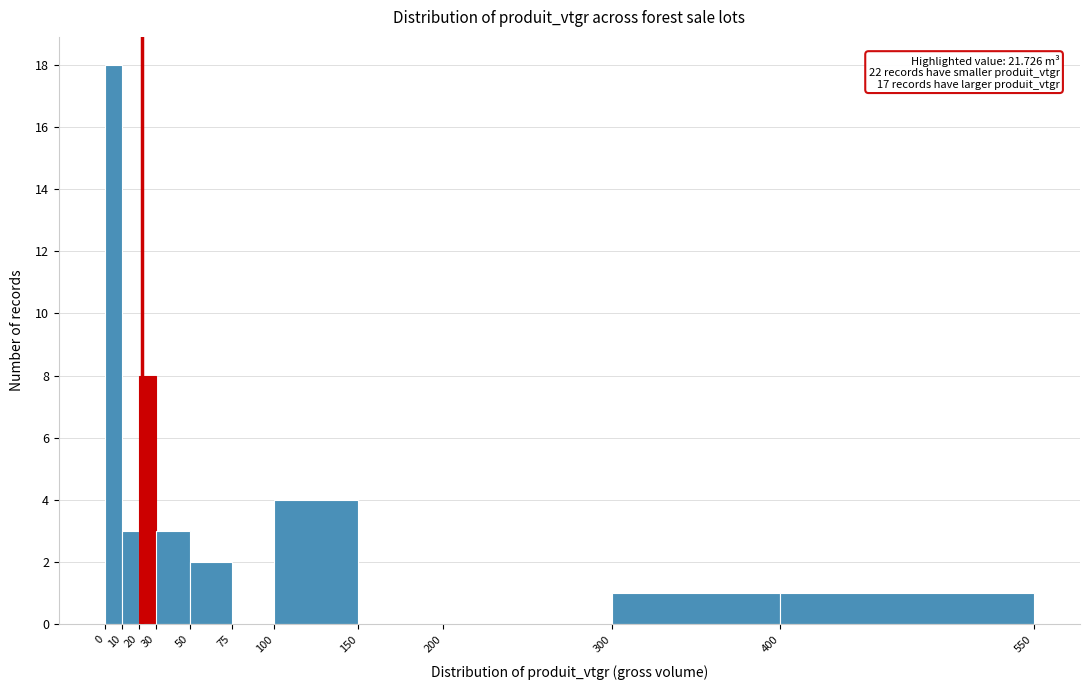

Over which range of the x-axis is the bar tallest?

0 to 10